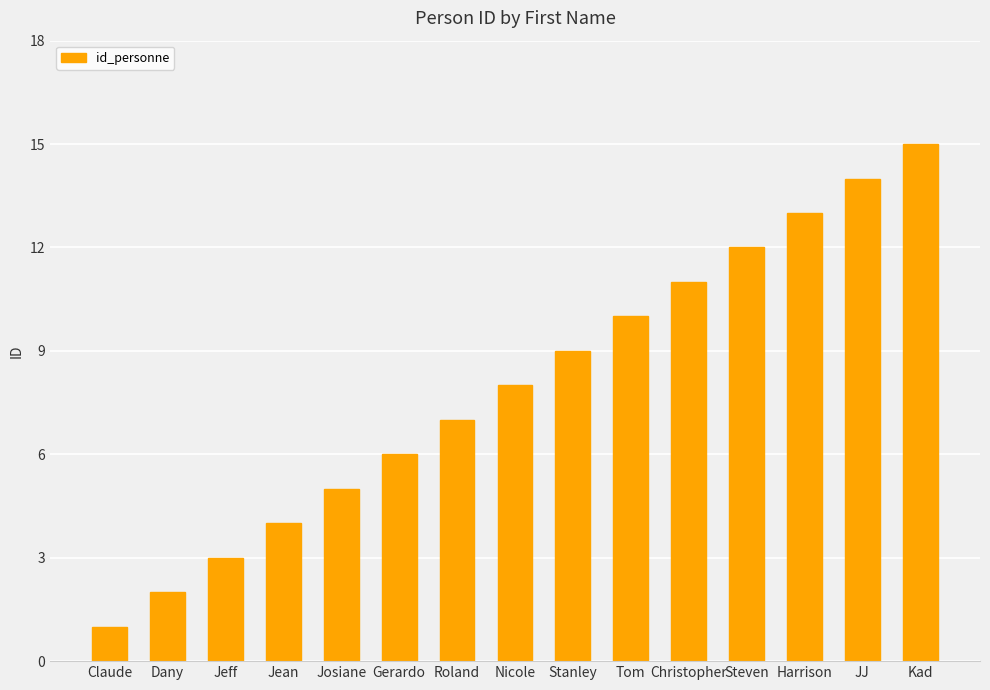

Reading right to left, list all the values displayed in this chart.

Kad=15	JJ=14	Harrison=13	Steven=12	Christopher=11	Tom=10	Stanley=9	Nicole=8	Roland=7	Gerardo=6	Josiane=5	Jean=4	Jeff=3	Dany=2	Claude=1